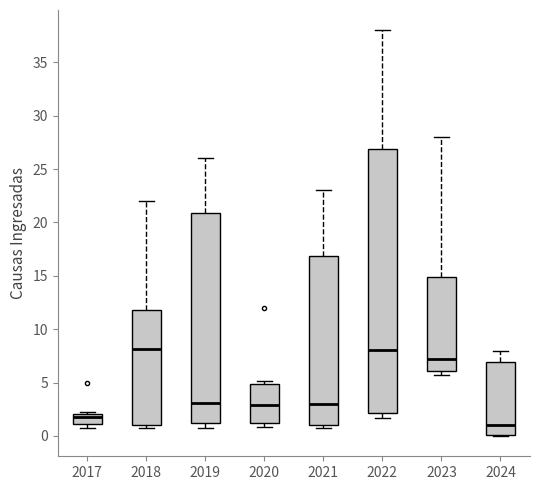

Where is the lower edge of the box at x = 2018 on the y-axis? The values are not printed on the chart, so give them approximately, as read against the axis.

1.0